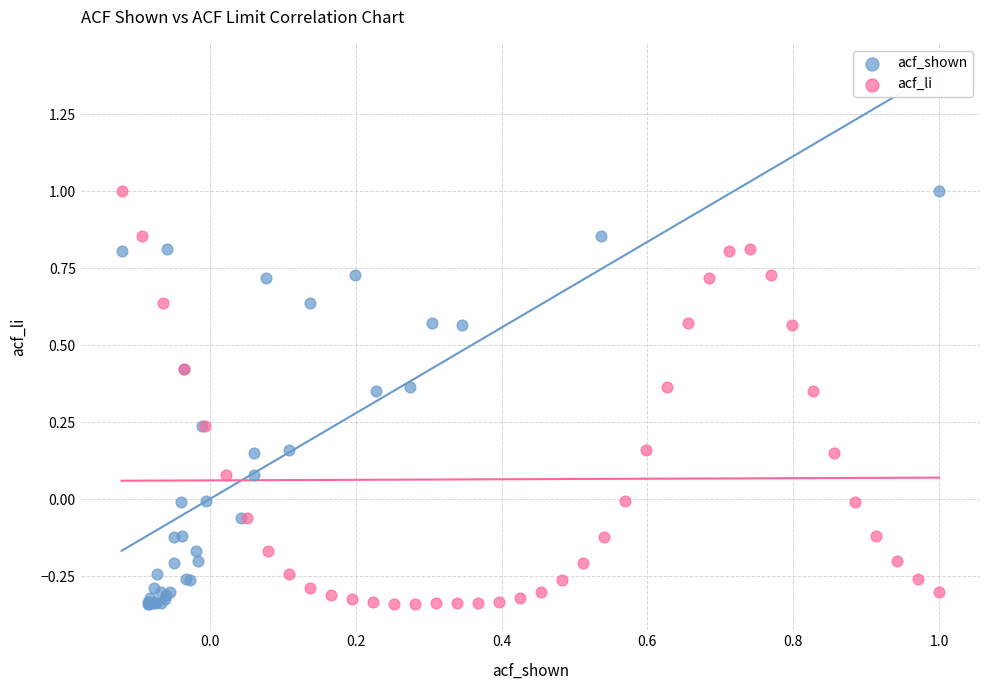

What are all the series names shown in the legend?

acf_shown, acf_li